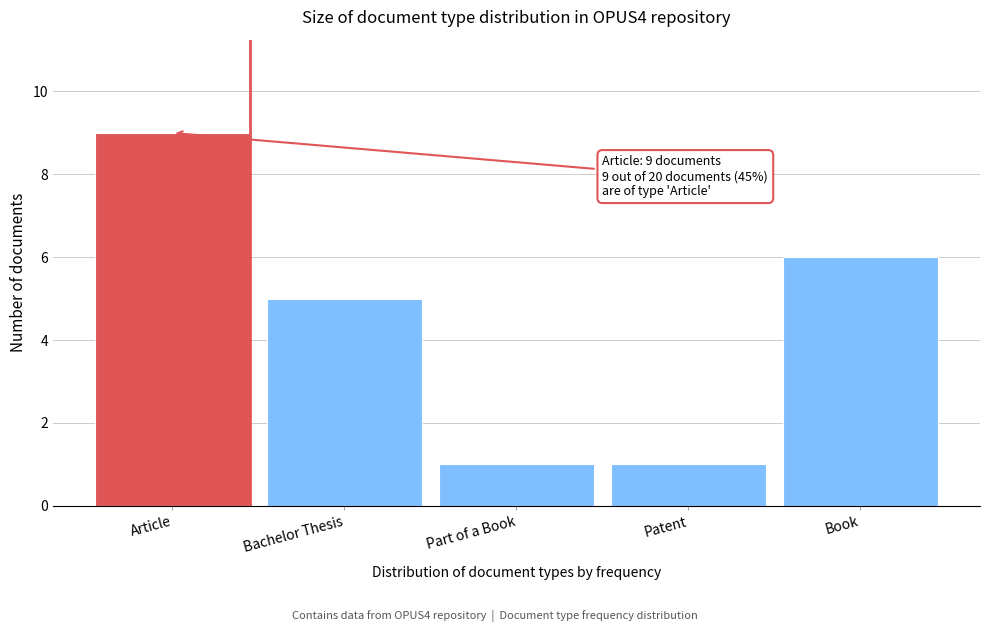

Reading left to right, extract all data points from this chart.

9	5	1	1	6